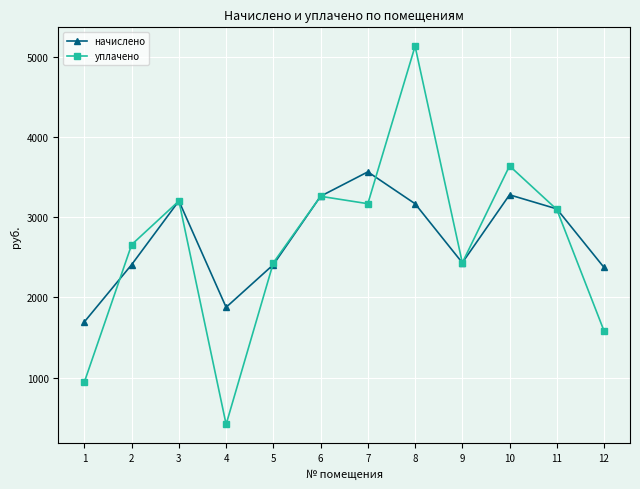

Does the chart display data point markers on the line(s)?

Yes